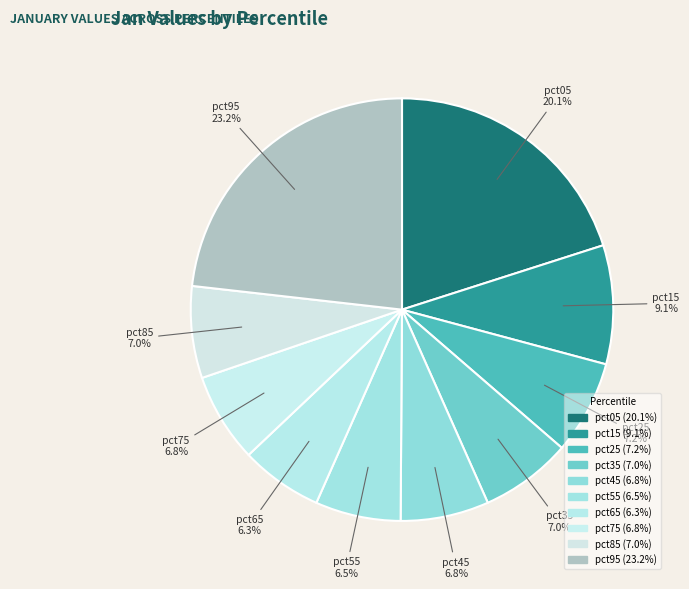

What portion of the pie excludes pct75?

93.2%